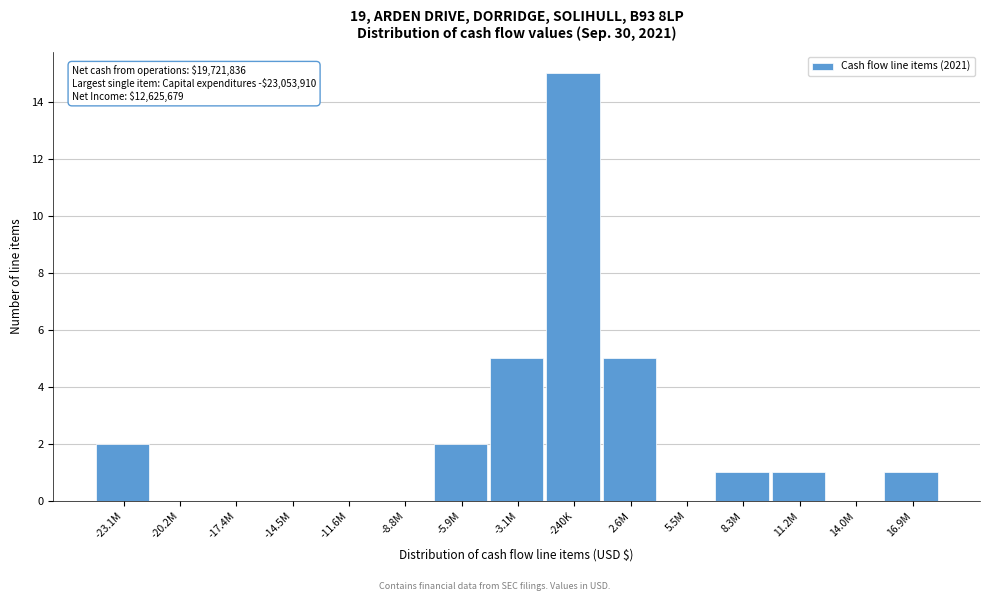

Reading right to left, extract all data points from this chart.

16.9M=1	14.0M=0	11.2M=1	8.3M=1	5.5M=0	2.6M=5	-240K=15	-3.1M=5	-5.9M=2	-8.8M=0	-11.6M=0	-14.5M=0	-17.4M=0	-20.2M=0	-23.1M=2